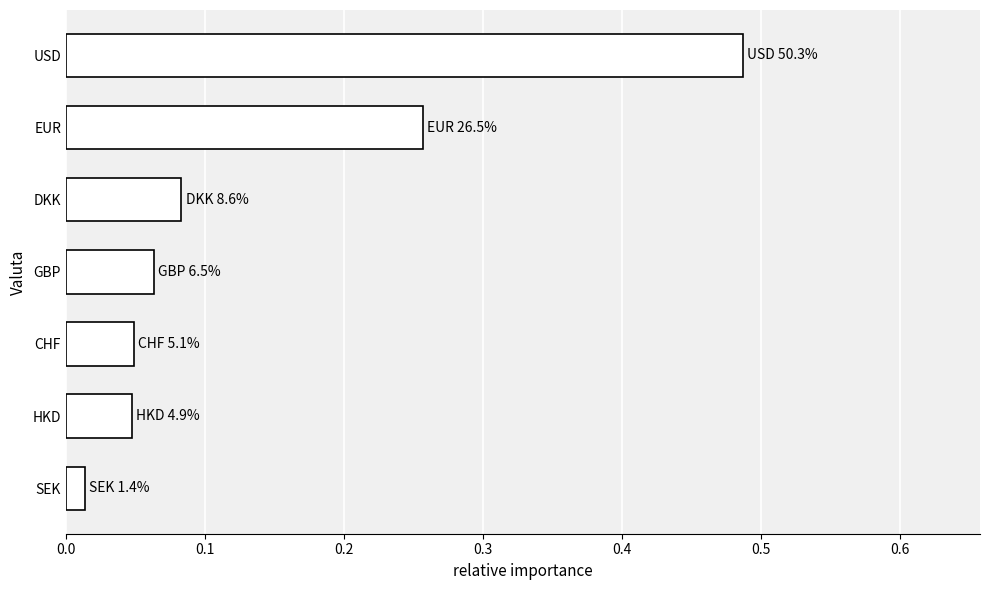

Which category has the lowest value across all series?

SEK